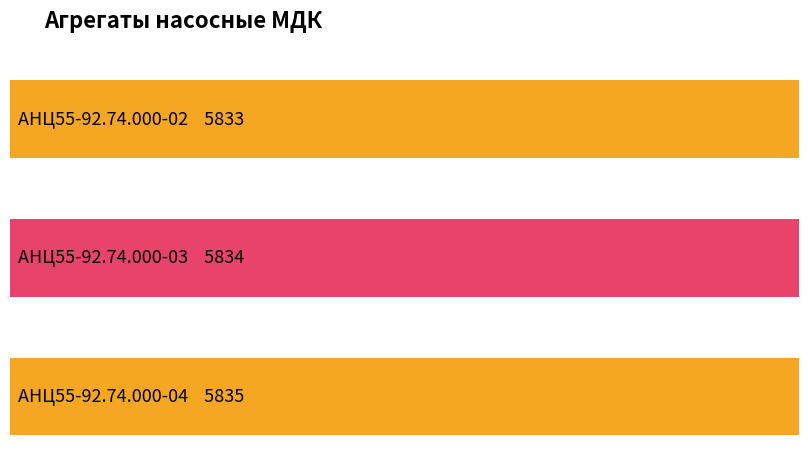

What is the value of the 3rd bar from the left?

5835